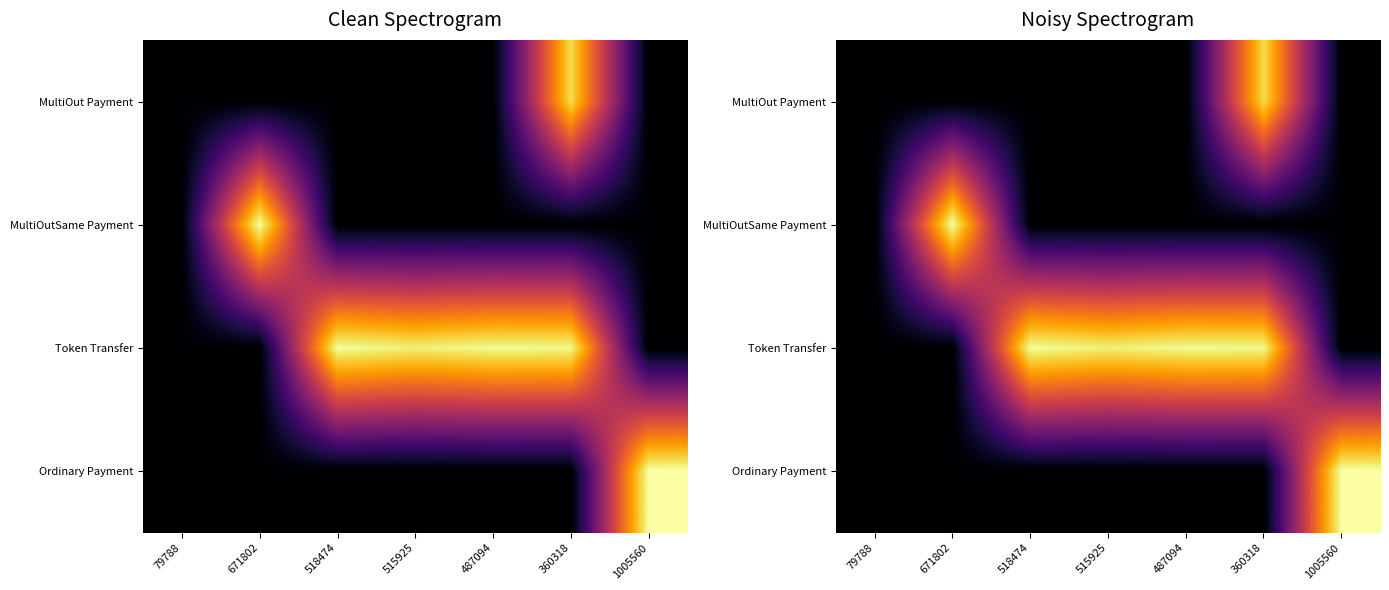

Between 671802 and 518474, which is larger?

671802